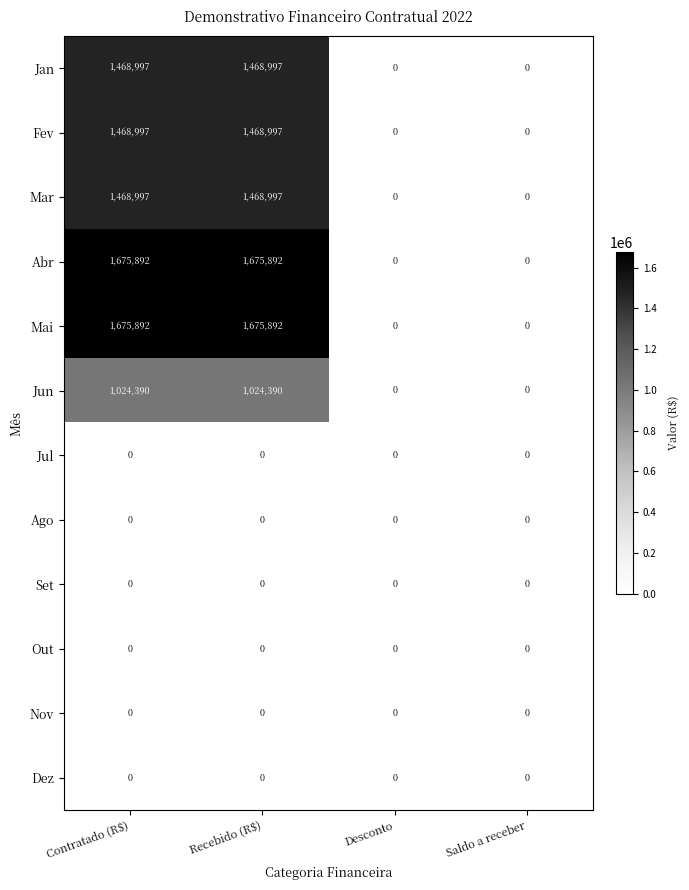

Is the value of Jun at Contratado (R$) greater than the value of Dez at Saldo a receber?

Yes